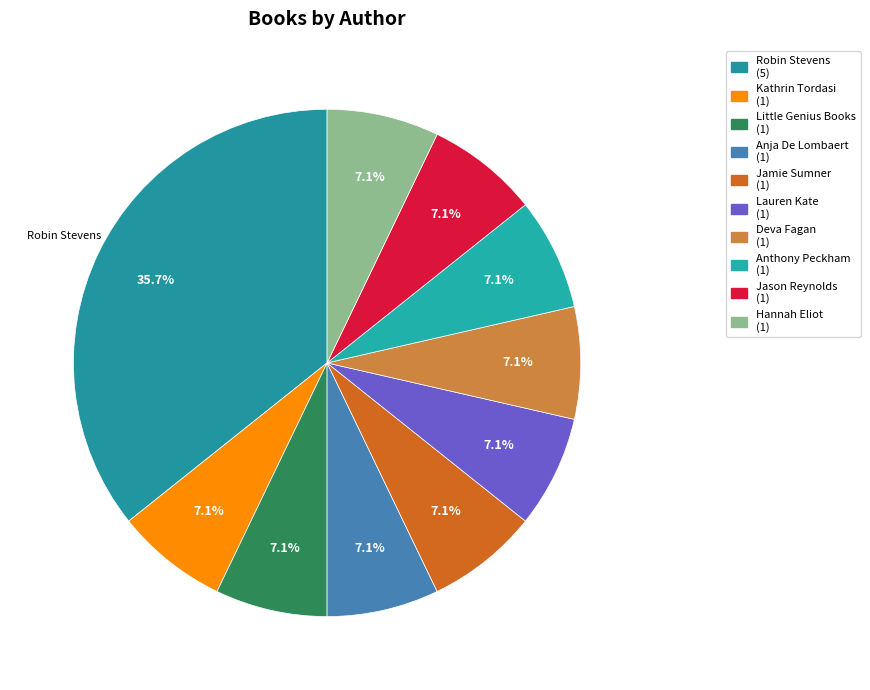

Which category has the smallest portion of the pie?

Kathrin Tordasi (185937888)